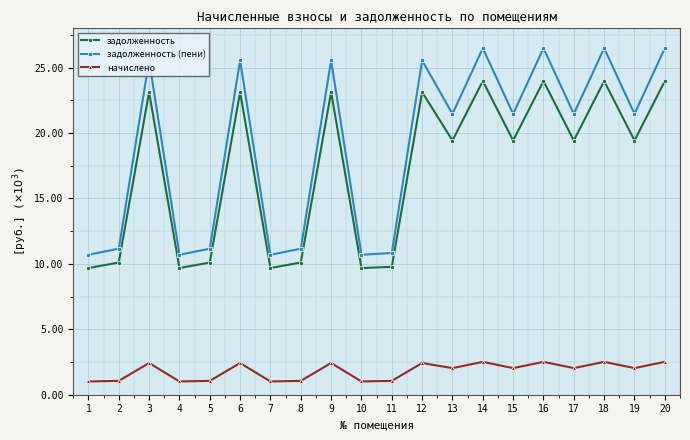

Is this an area chart (filled region under the line)?

No